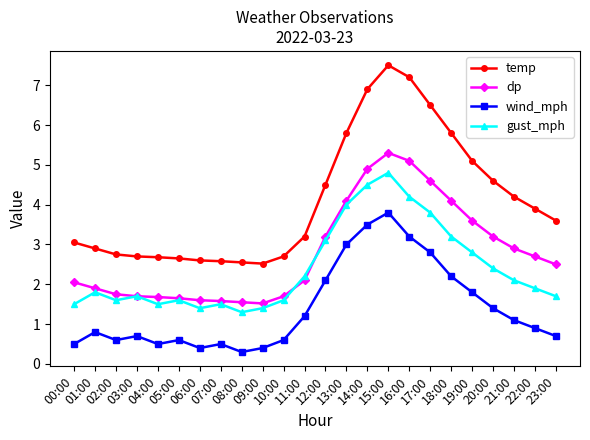

What is the value of the wind_mph point at the 3rd from the left?

0.6